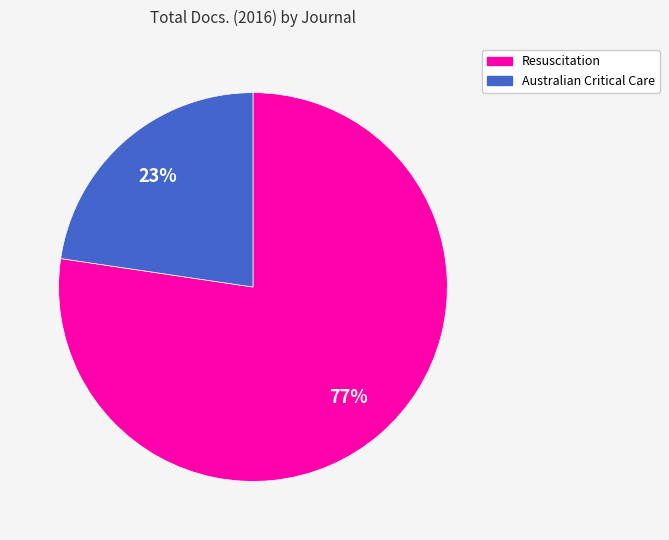

Is the sum of Resuscitation and Australian Critical Care greater than half?

Yes